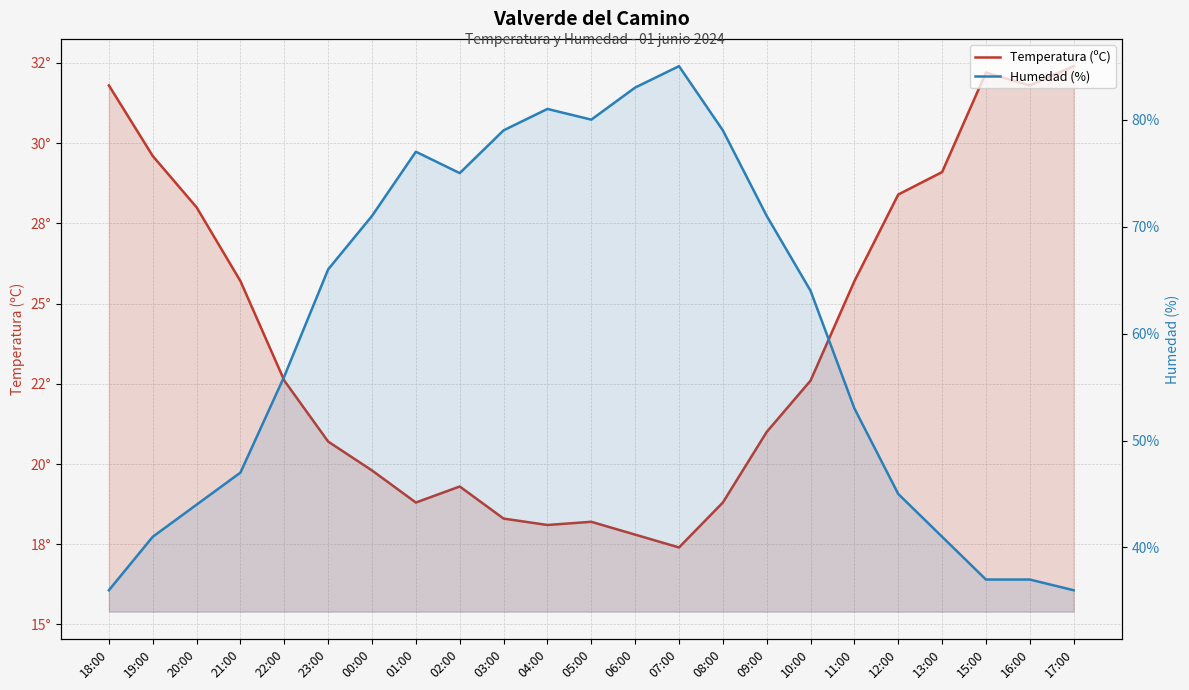

List the labels in order of Temperatura (ºC) value, smallest first.

07:00, 06:00, 04:00, 05:00, 03:00, 01:00, 08:00, 02:00, 00:00, 23:00, 09:00, 22:00, 10:00, 21:00, 11:00, 20:00, 12:00, 13:00, 19:00, 18:00, 16:00, 15:00, 17:00